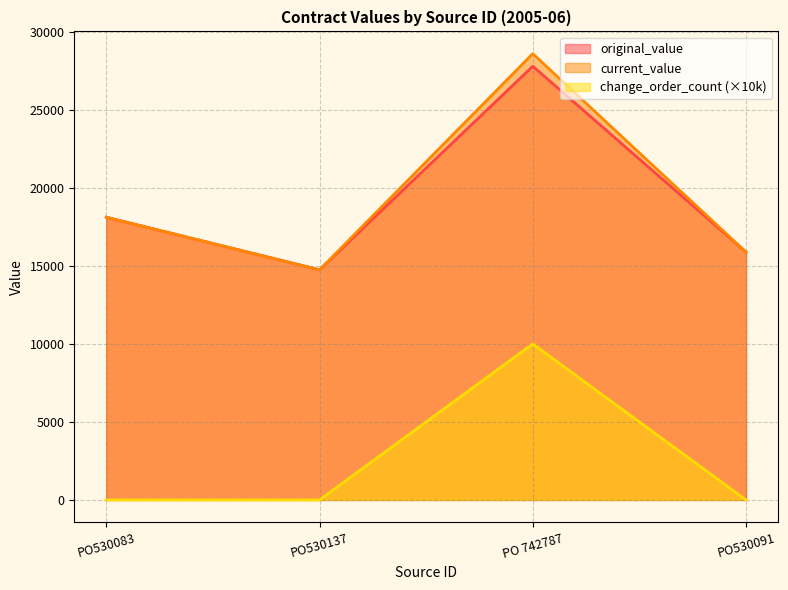

True or false: original_value and change_order_count cross at least once.

False